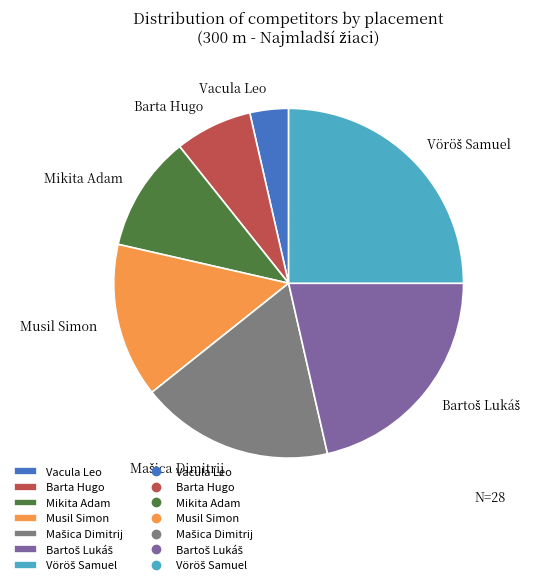

Is Mikita Adam the majority of the pie?

No